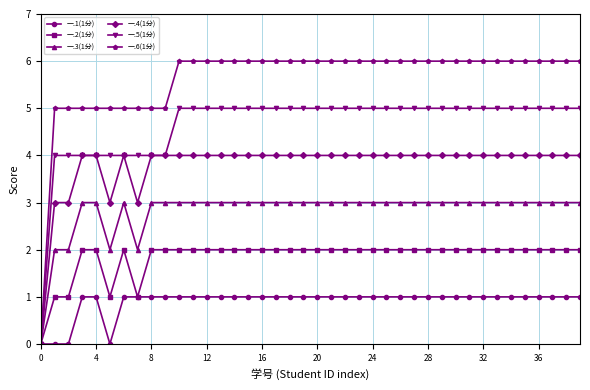

Which series has the largest range (max minus min)?

一.6(1分)